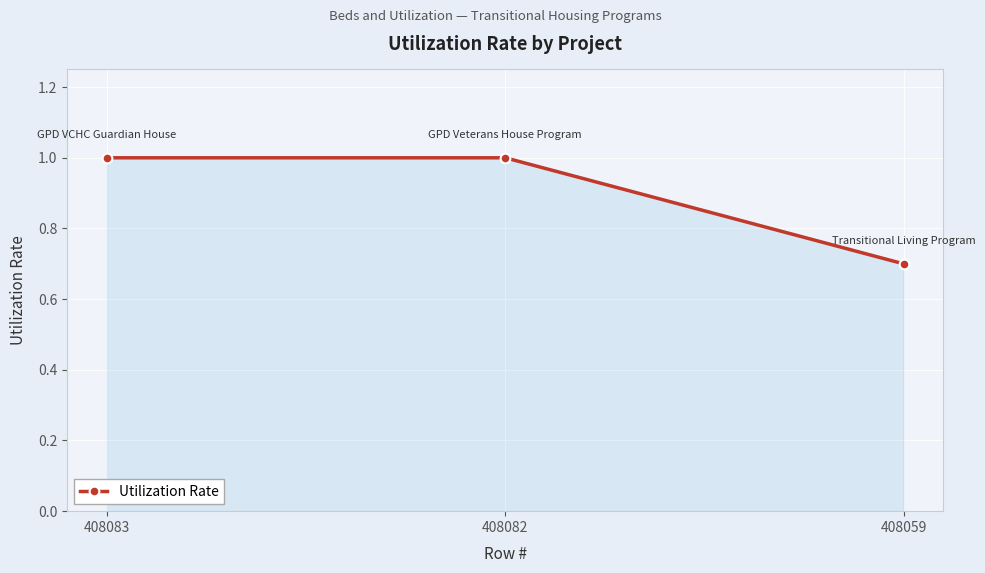

The value at 408082 is 1.0. True or false?

True